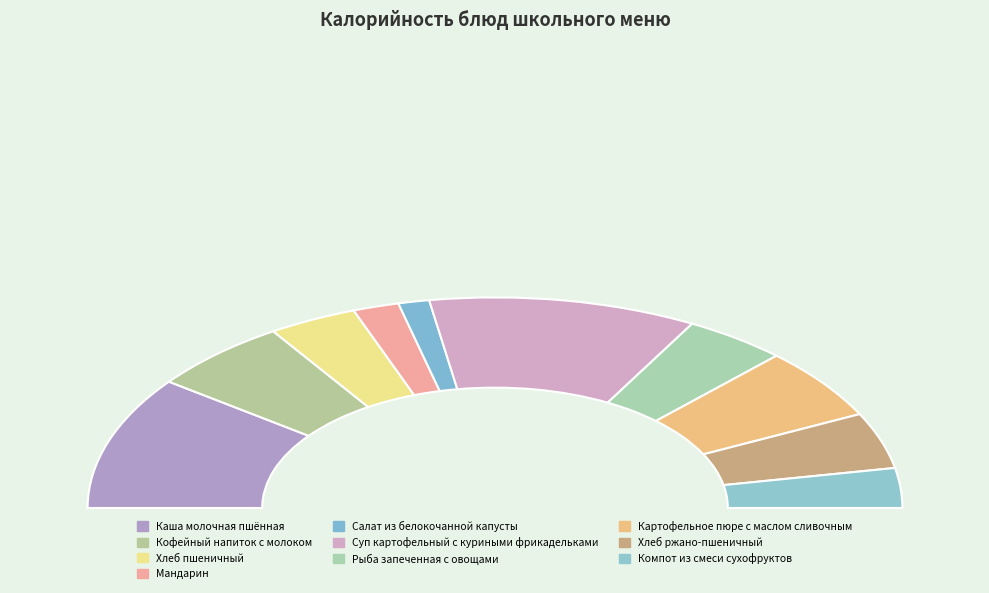

Is there a majority slice in this chart?

No